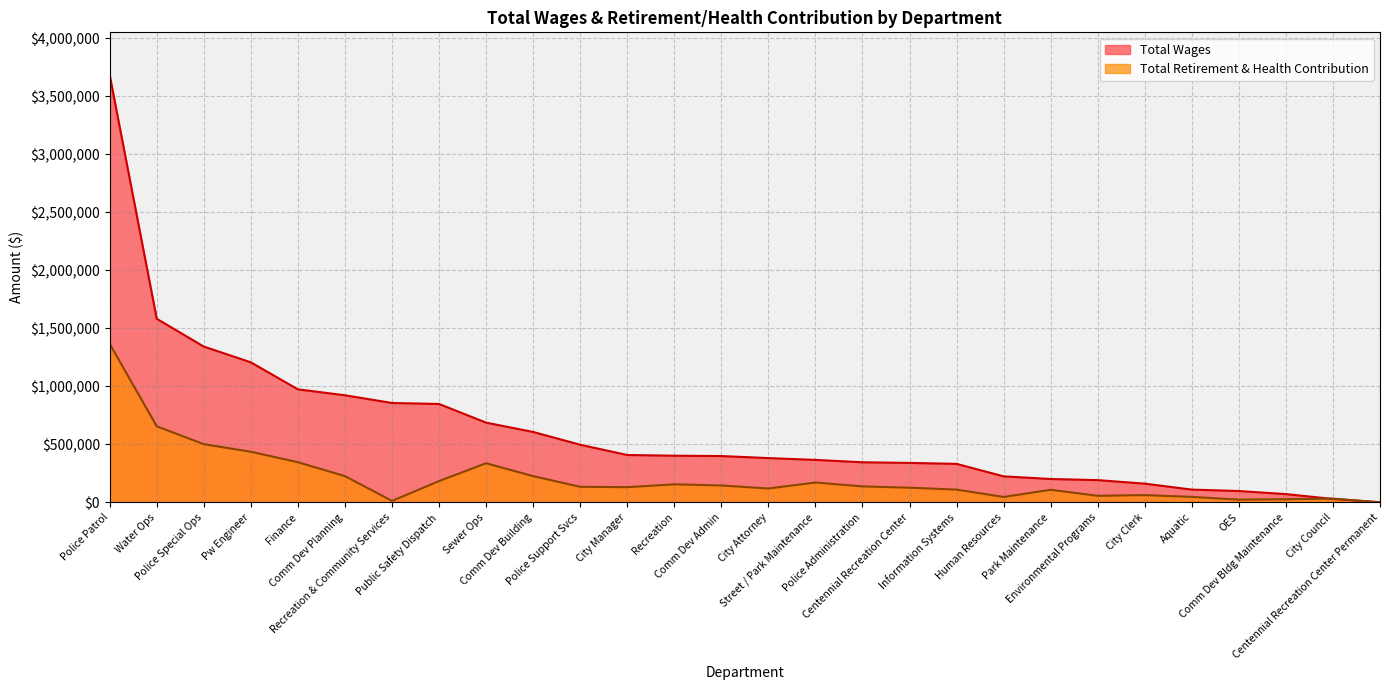

True or false: Total Wages has more than 0 points higher than both neighbors.

False